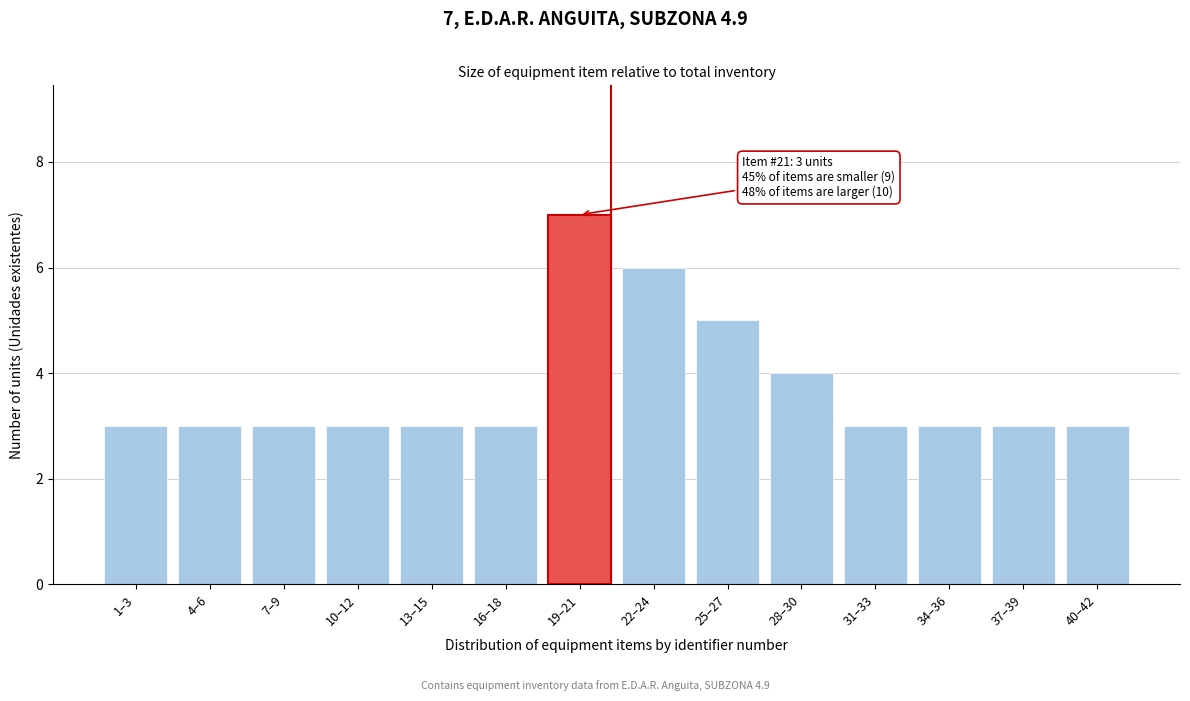

Reading left to right, transcribe all the data shown in this chart.

3	3	3	3	3	3	7	6	5	4	3	3	3	3